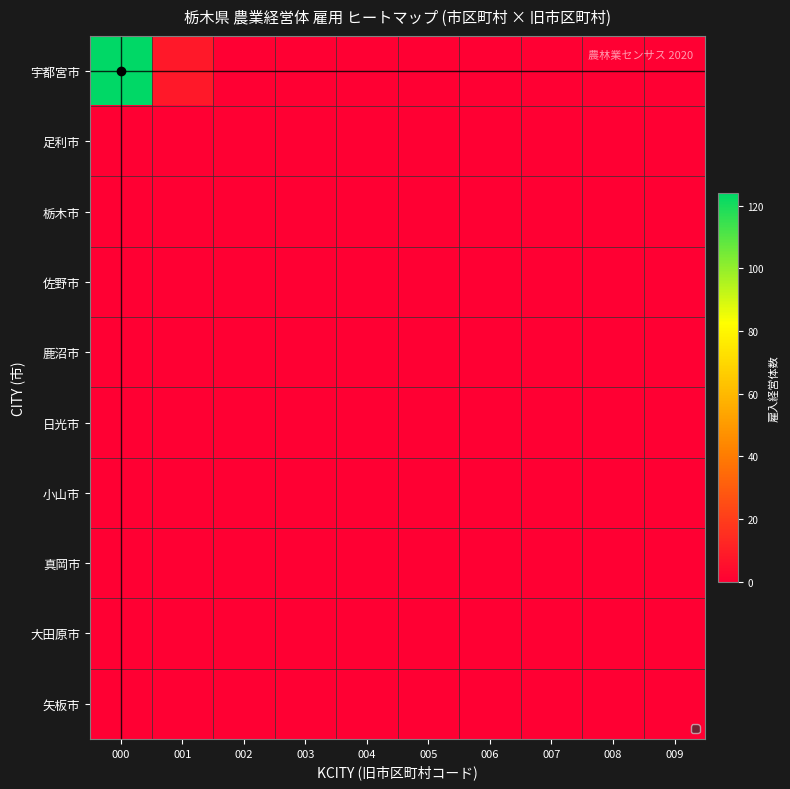

Reading left to right, transcribe all the data shown in this chart.

宇都宮市: 000=124	001=8	002=0	003=0	004=0	005=0	006=0	007=0	008=0	009=0
足利市: 000=0	001=0	002=0	003=0	004=0	005=0	006=0	007=0	008=0	009=0
栃木市: 000=0	001=0	002=0	003=0	004=0	005=0	006=0	007=0	008=0	009=0
佐野市: 000=0	001=0	002=0	003=0	004=0	005=0	006=0	007=0	008=0	009=0
鹿沼市: 000=0	001=0	002=0	003=0	004=0	005=0	006=0	007=0	008=0	009=0
日光市: 000=0	001=0	002=0	003=0	004=0	005=0	006=0	007=0	008=0	009=0
小山市: 000=0	001=0	002=0	003=0	004=0	005=0	006=0	007=0	008=0	009=0
真岡市: 000=0	001=0	002=0	003=0	004=0	005=0	006=0	007=0	008=0	009=0
大田原市: 000=0	001=0	002=0	003=0	004=0	005=0	006=0	007=0	008=0	009=0
矢板市: 000=0	001=0	002=0	003=0	004=0	005=0	006=0	007=0	008=0	009=0